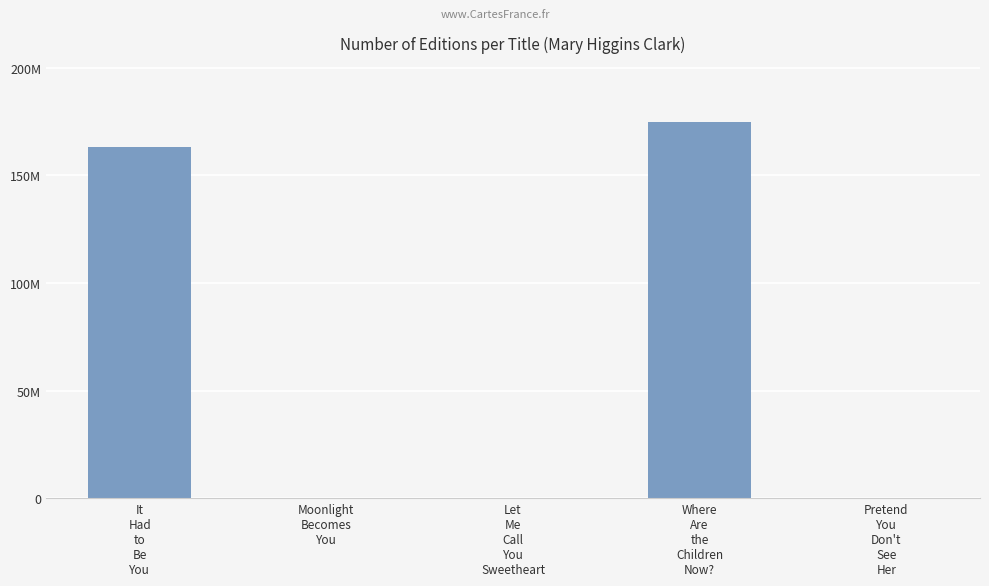

What is the sum of the values at Where
Are
the
Children
Now? and It
Had
to
Be
You?

337672215